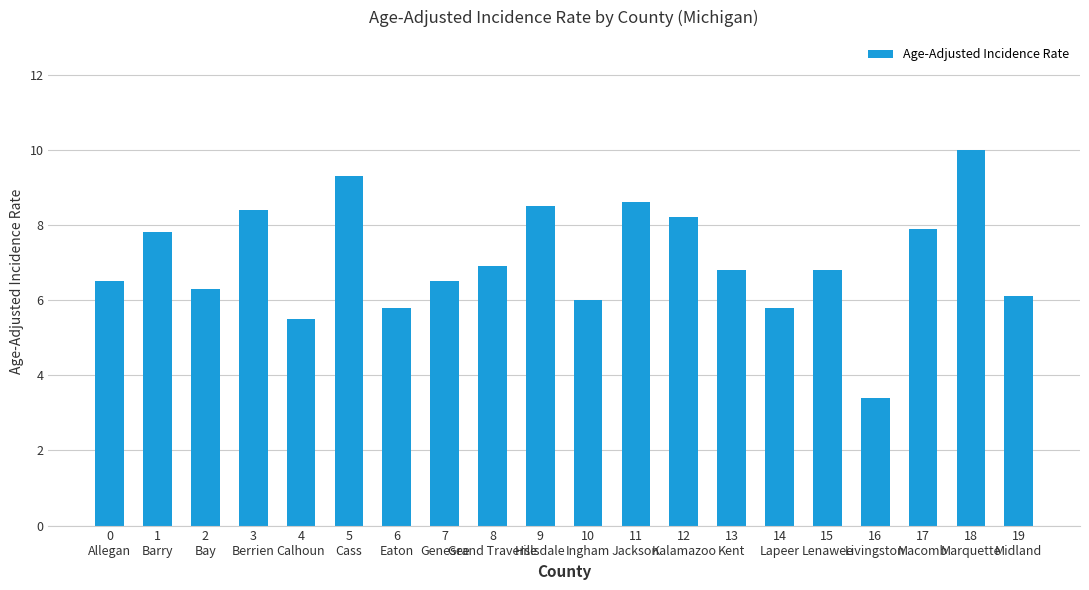

What is the difference between the maximum and minimum values?

6.6